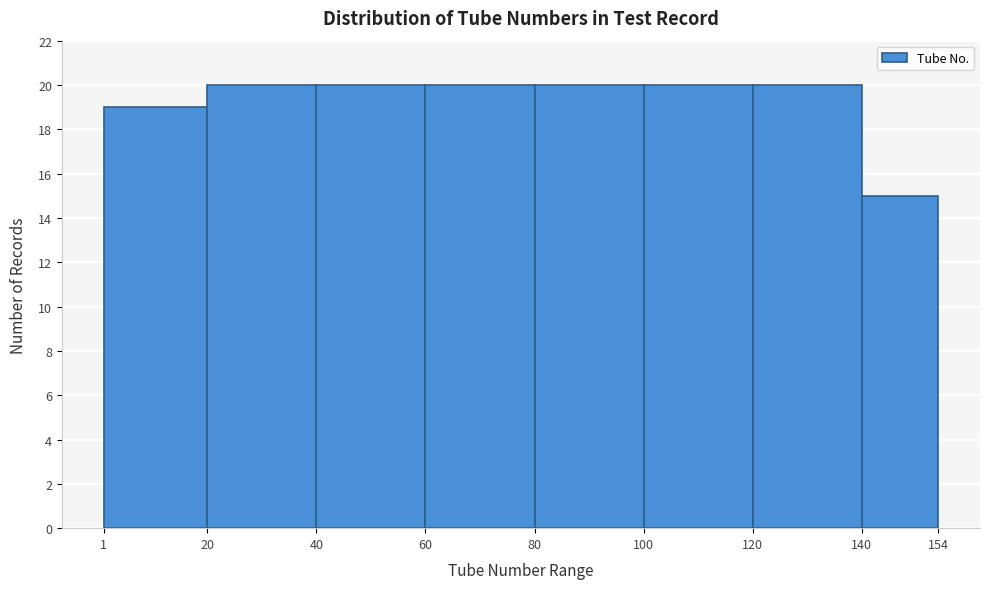

Reading left to right, list every bar in this chart as the range it spans on the x-axis followed by its height. The values are not printed on the chart, so give them approximately, as read against the axis.

1 to 20: 19
20 to 40: 20
40 to 60: 20
60 to 80: 20
80 to 100: 20
100 to 120: 20
120 to 140: 20
140 to 154: 15